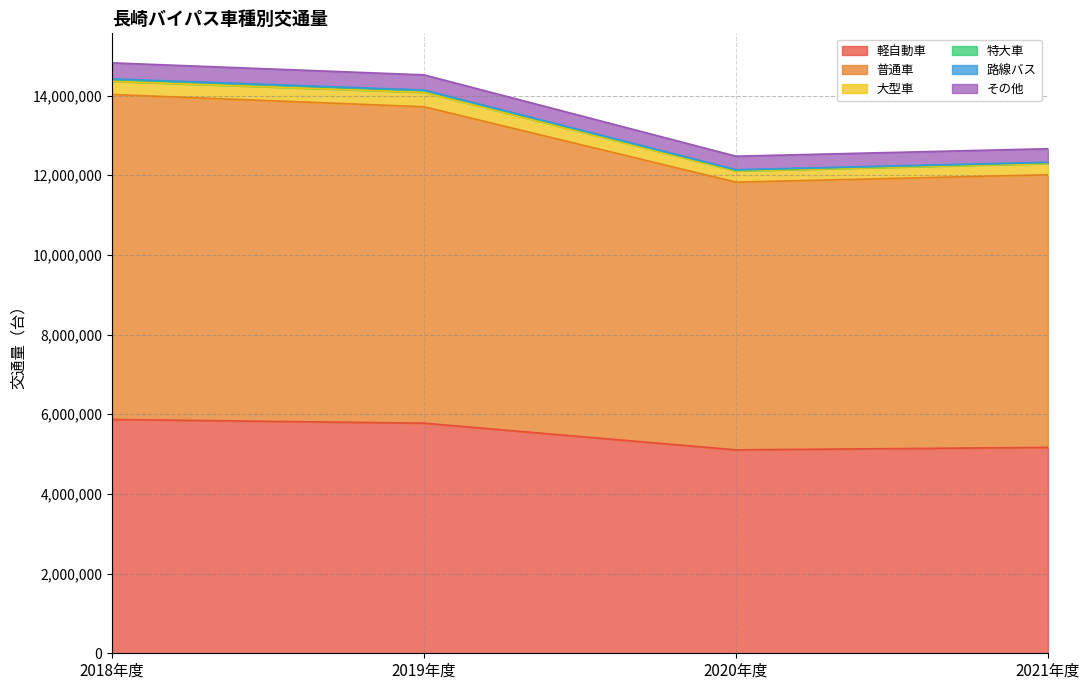

What is the maximum value for 軽自動車?

5870656